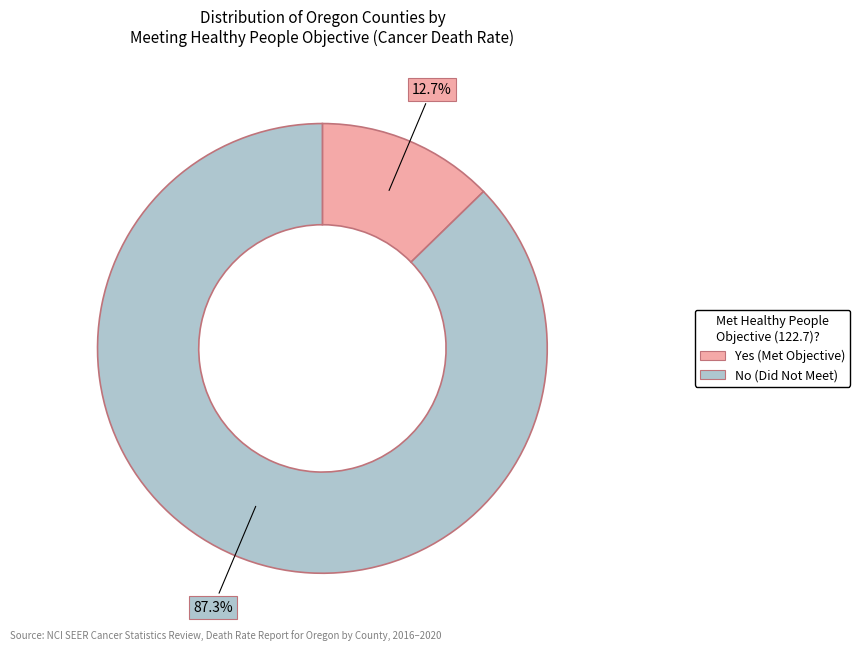

How much of the chart is everything except Yes?

87.3%